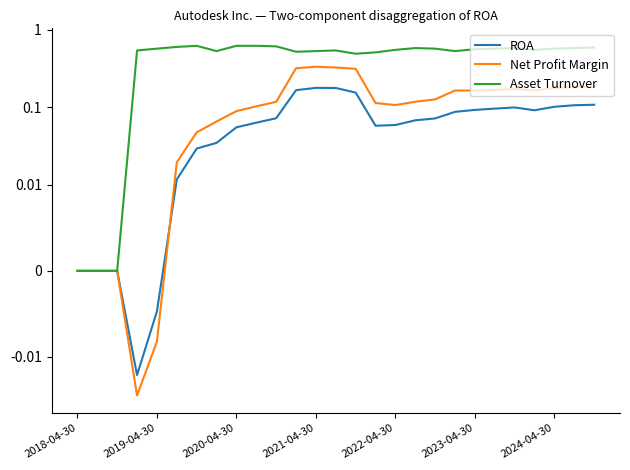

How many values in the Asset Turnover series exceed 0?

24